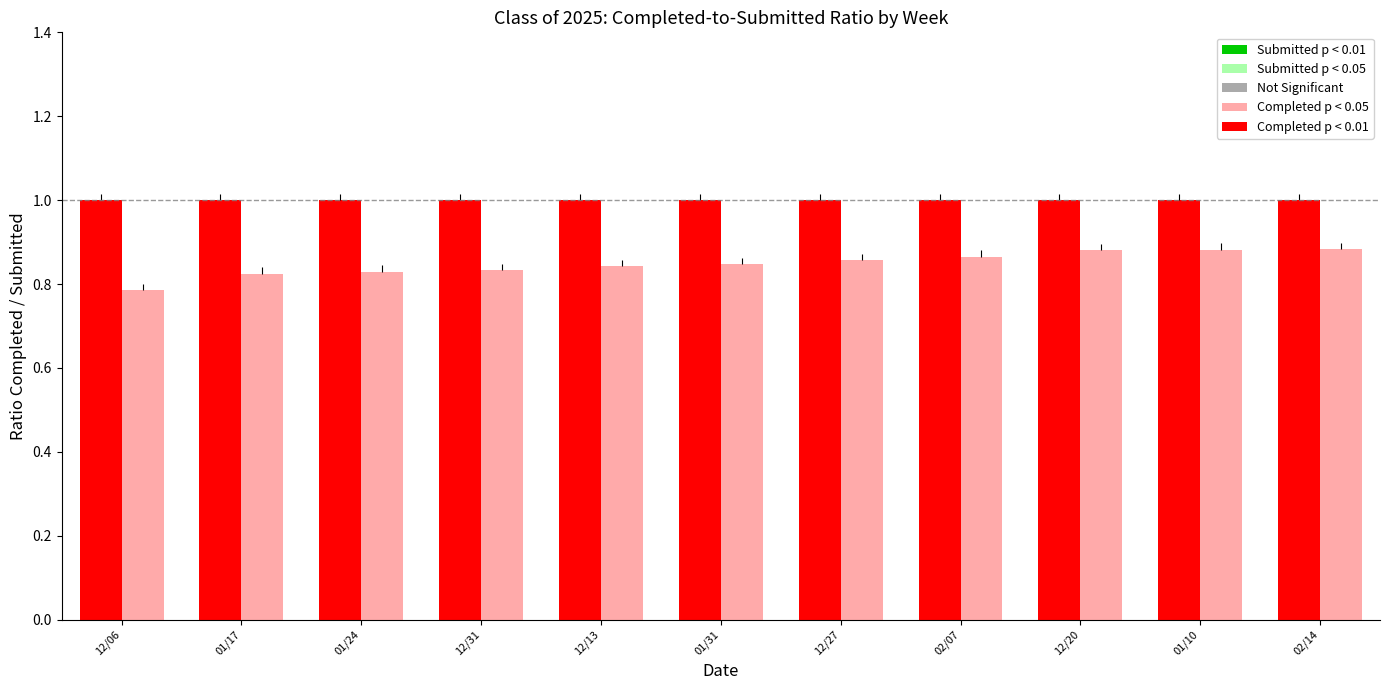

What is the total value across all series at 12/31?

1.8